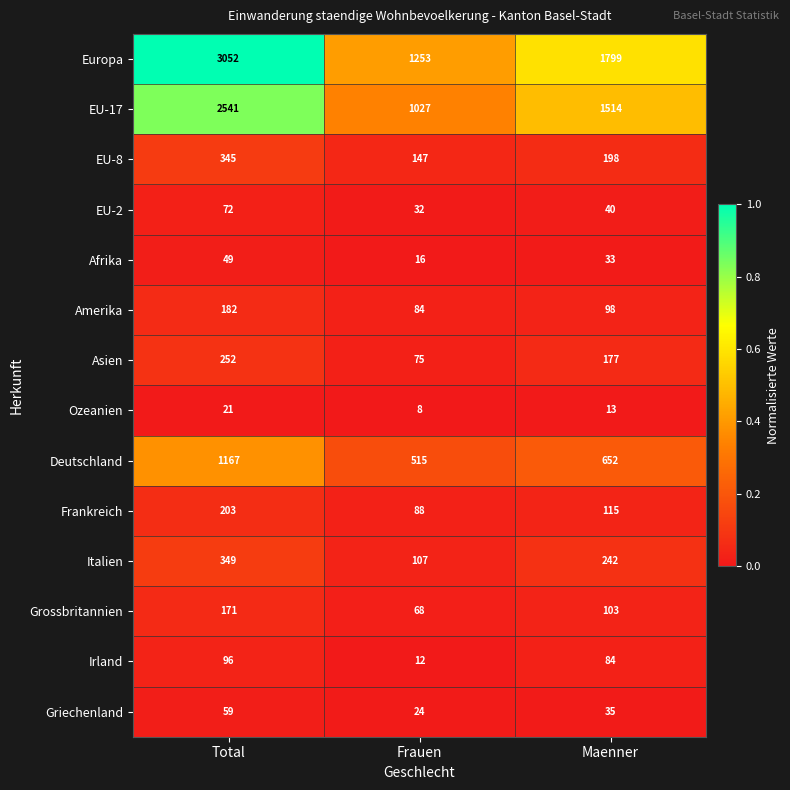

How many data points does each series have?

3